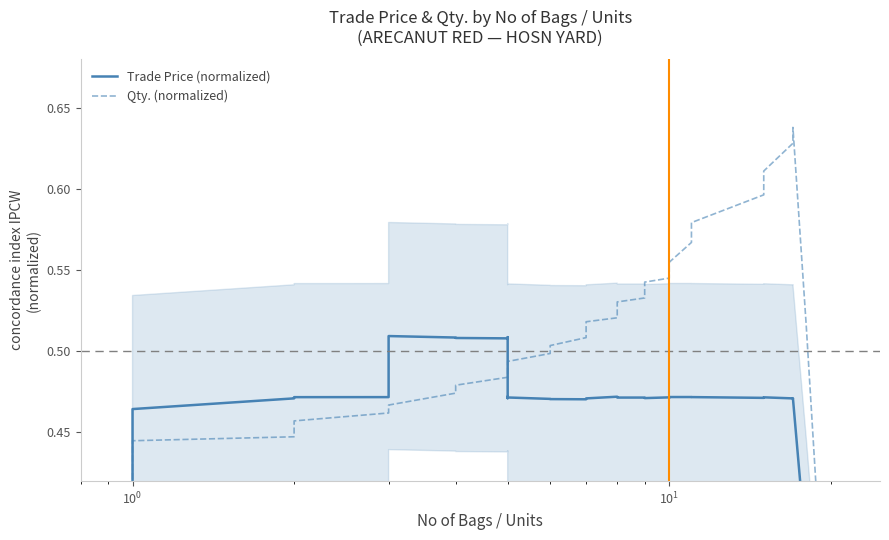

How many interior local peaks does the Qty. (normalized) series have?

1